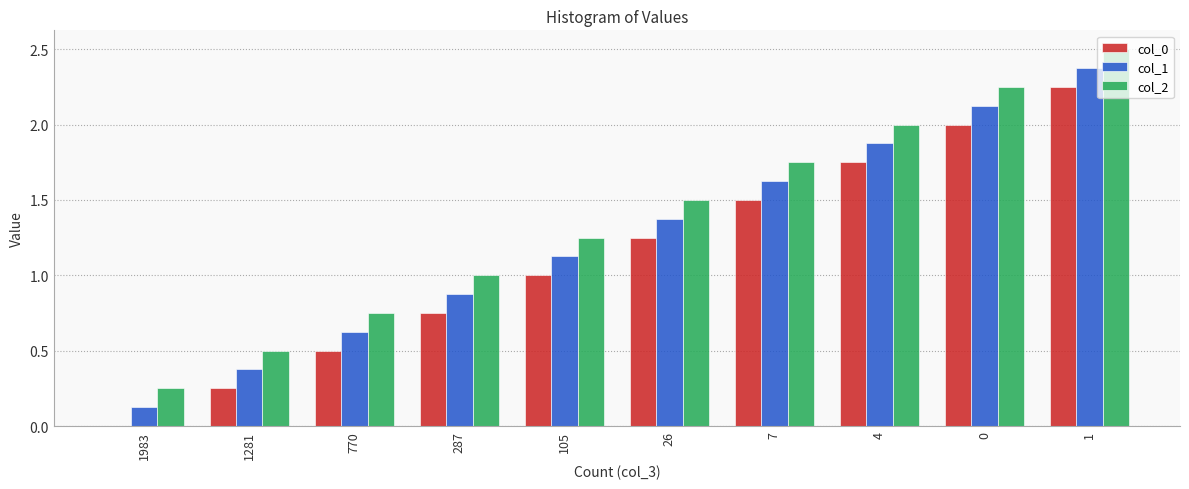

What is the sum of all col_2 values?

13.8